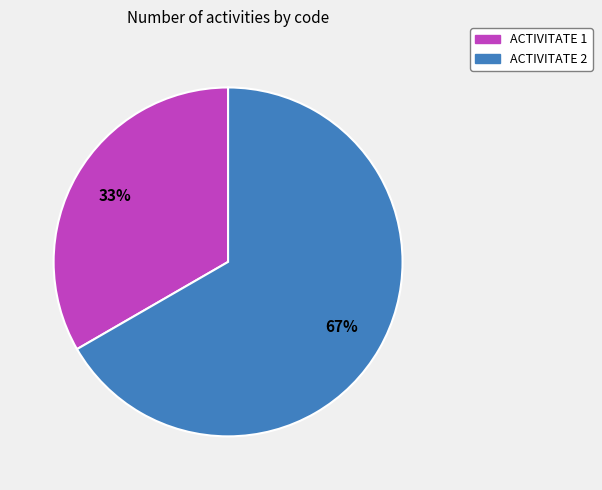

Count the number of slices in the pie.

2